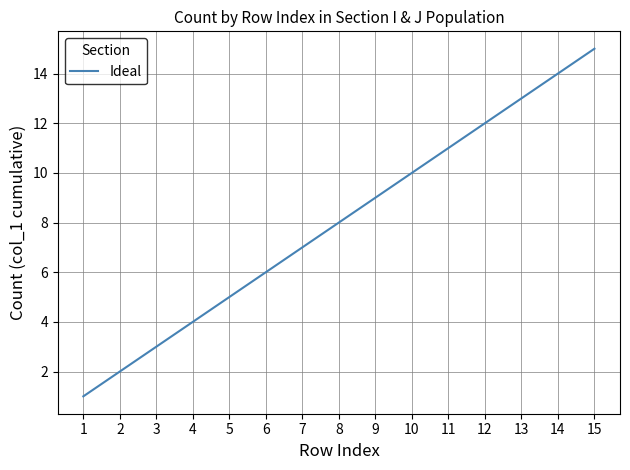

What is the difference between the maximum and minimum values?

14